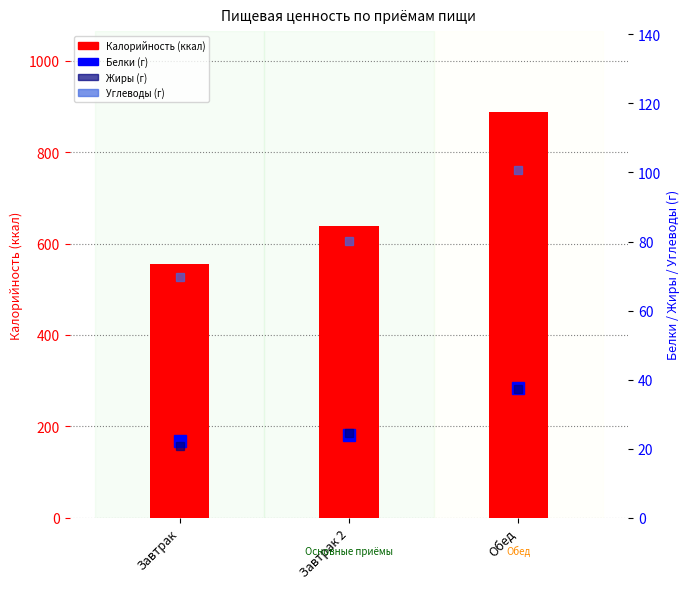

What are all the series names shown in the legend?

Калорийность, Белки, Жиры, Углеводы